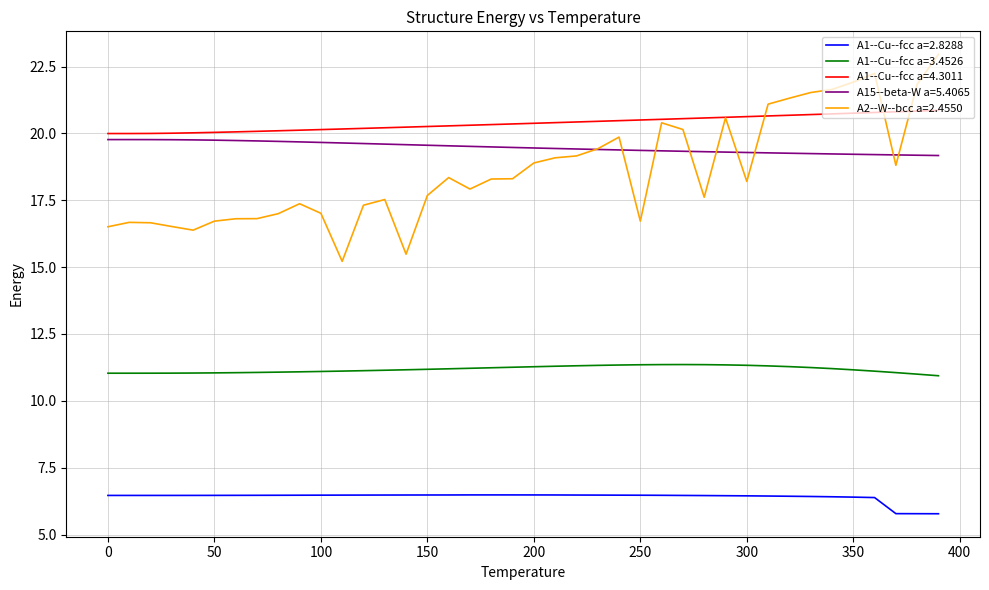

True or false: A1--Cu--fcc a=3.4526 and A1--Cu--fcc a=2.8288 cross at least once.

False